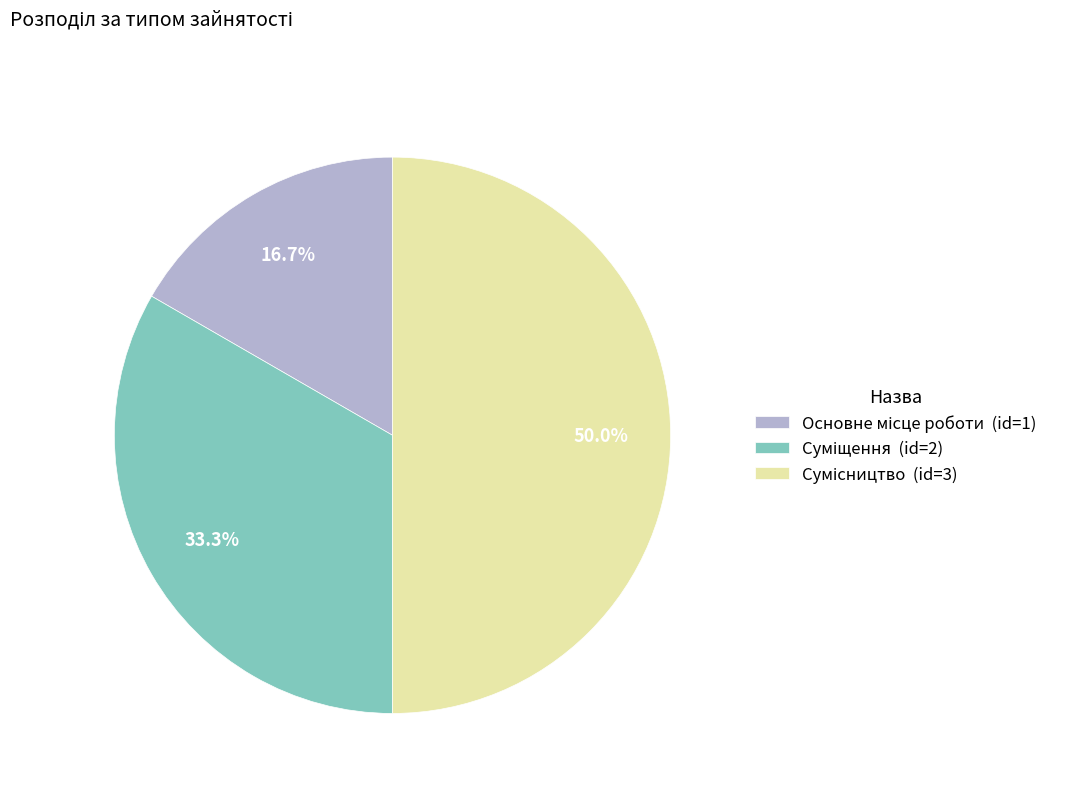

Which slice is the largest?

Сумісництво